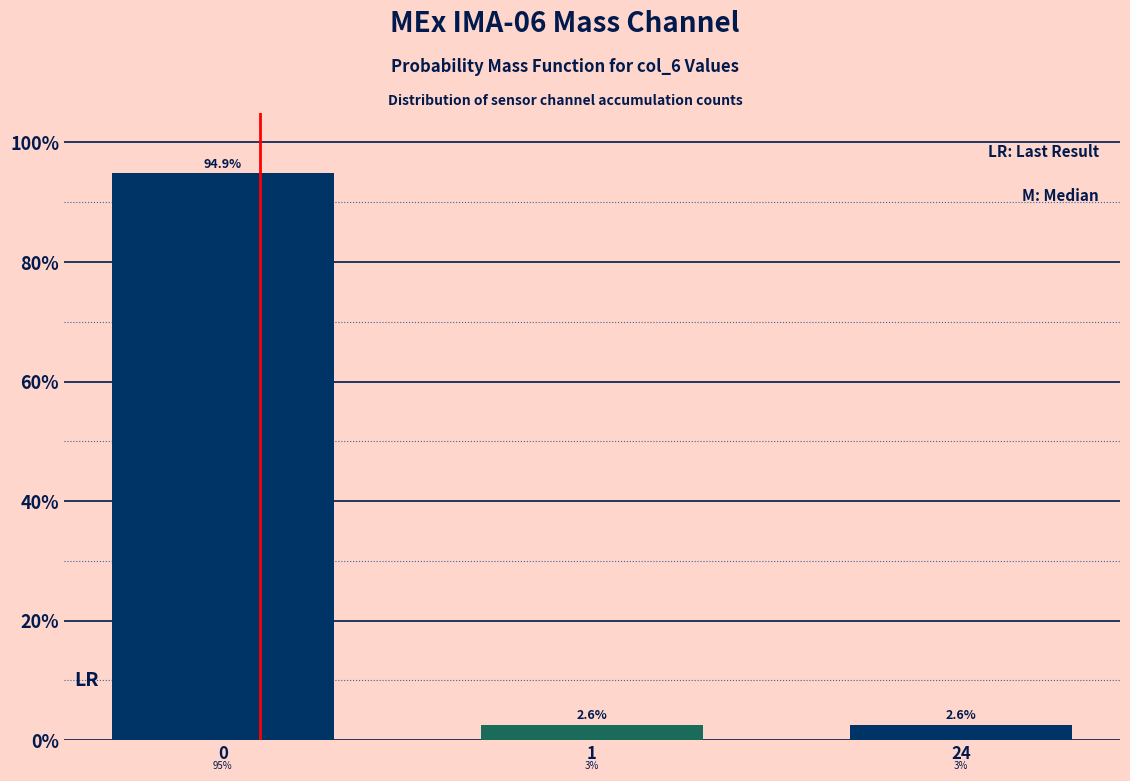

Reading left to right, list all the values displayed in this chart.

94.9	2.6	2.6